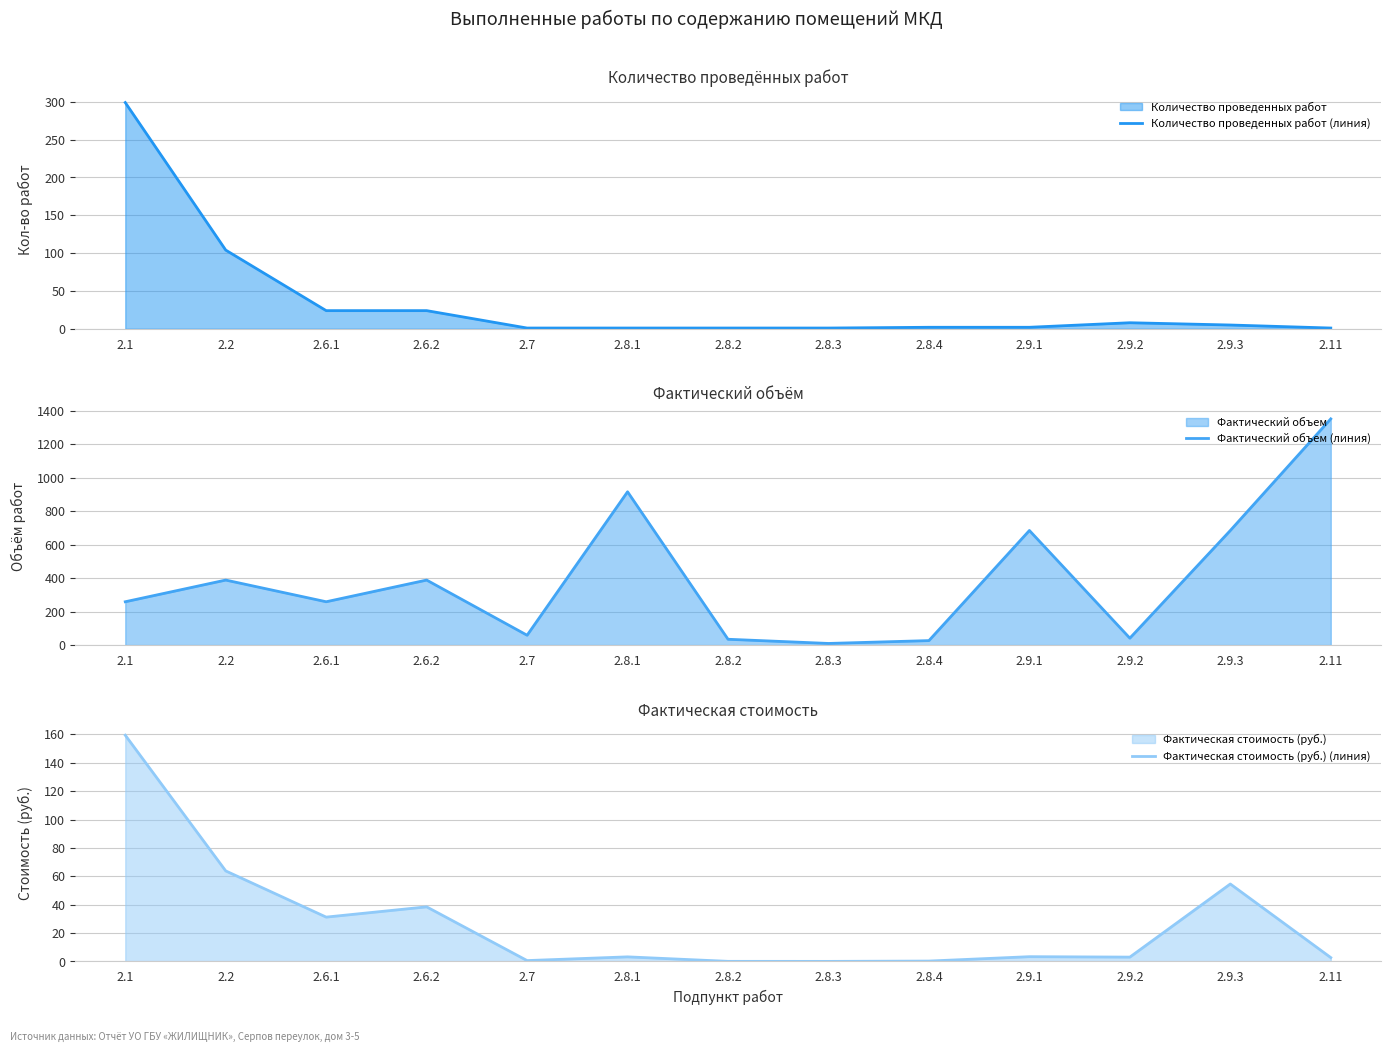

What is the greatest value displayed?

1350.0